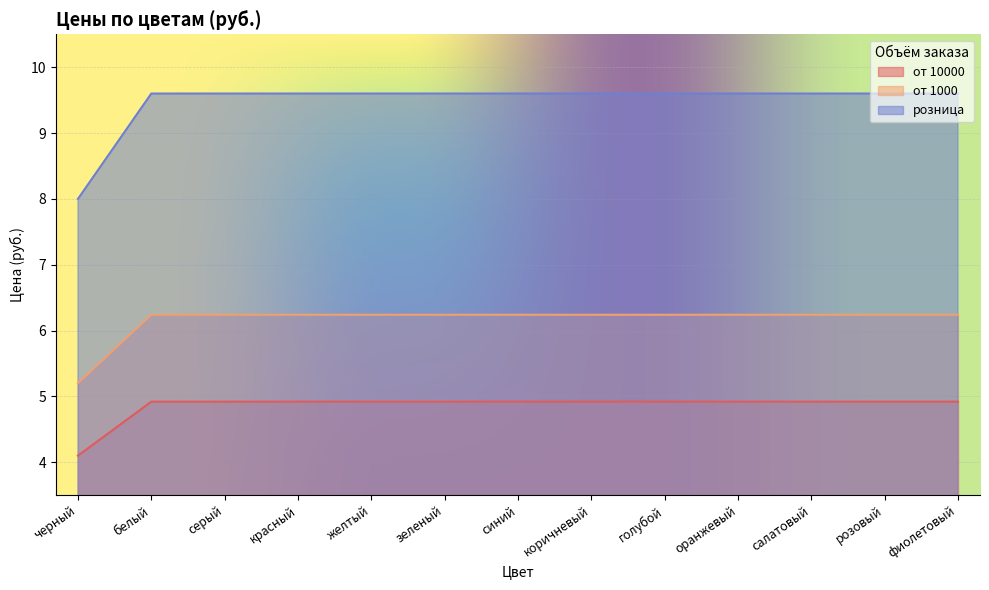

What are all the series names shown in the legend?

от 10000, от 1000, розница